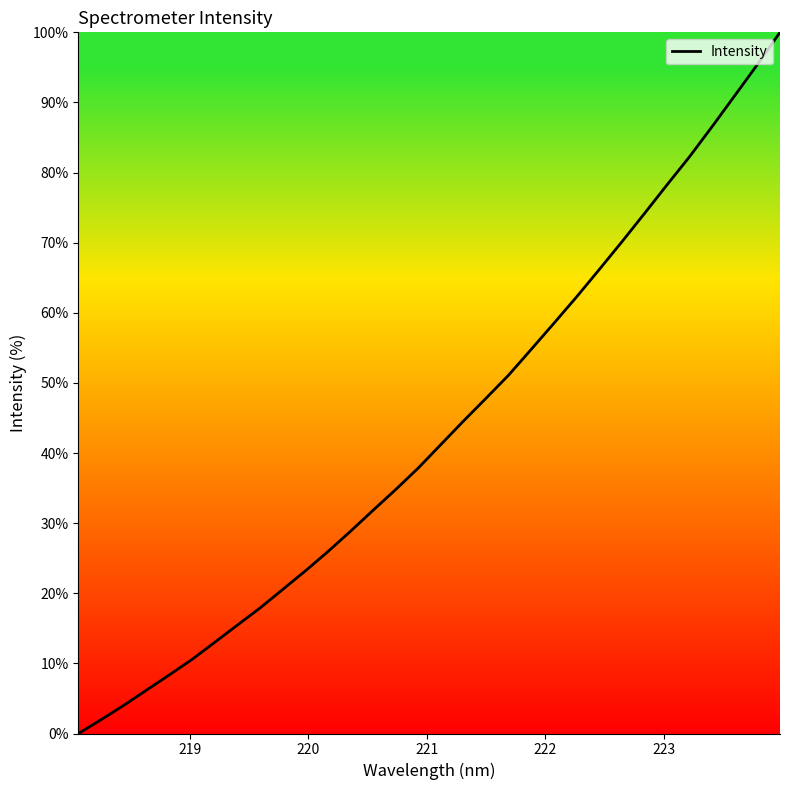

What is the difference between the maximum and minimum values?

100.0